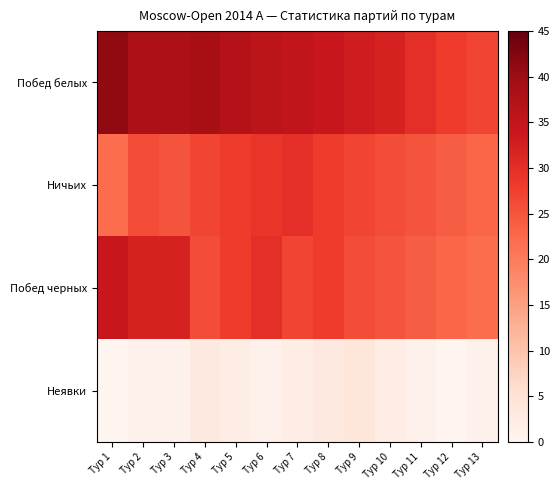

Reading left to right, list all the values displayed in this chart.

Побед белых: Тур 1=41	Тур 2=38	Тур 3=38	Тур 4=39	Тур 5=37	Тур 6=36	Тур 7=35	Тур 8=34	Тур 9=33	Тур 10=32	Тур 11=30	Тур 12=28	Тур 13=27
Ничьих: Тур 1=22	Тур 2=26	Тур 3=25	Тур 4=27	Тур 5=28	Тур 6=29	Тур 7=30	Тур 8=28	Тур 9=27	Тур 10=26	Тур 11=25	Тур 12=24	Тур 13=23
Побед черных: Тур 1=34	Тур 2=32	Тур 3=32	Тур 4=26	Тур 5=28	Тур 6=30	Тур 7=27	Тур 8=28	Тур 9=26	Тур 10=25	Тур 11=24	Тур 12=23	Тур 13=22
Неявки: Тур 1=0	Тур 2=1	Тур 3=1	Тур 4=3	Тур 5=2	Тур 6=1	Тур 7=2	Тур 8=3	Тур 9=4	Тур 10=2	Тур 11=1	Тур 12=0	Тур 13=1